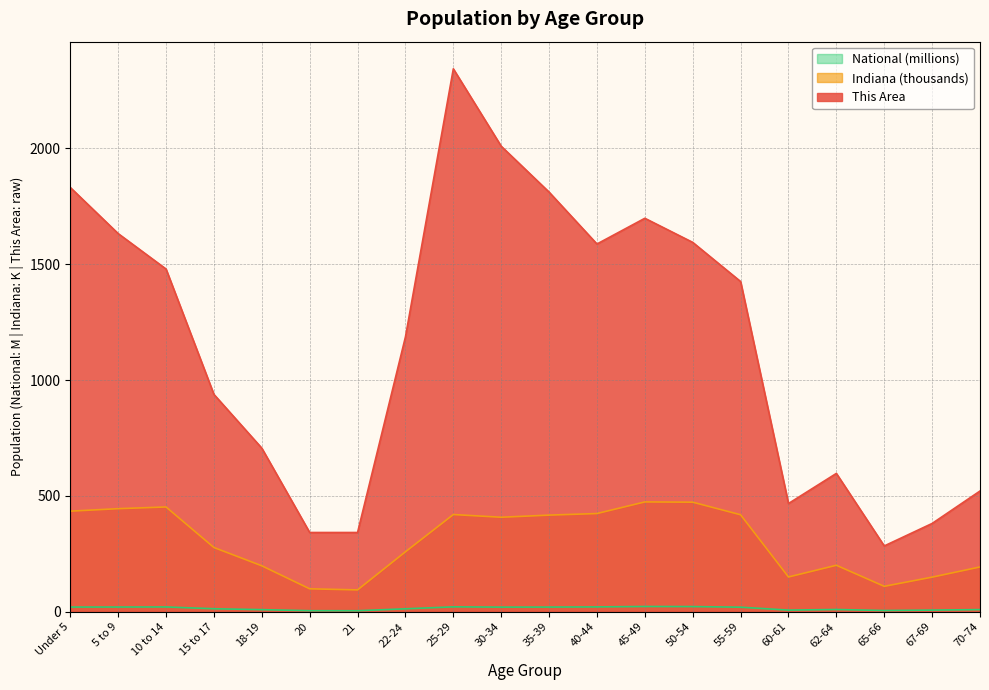

What is the average value of the This Area series?

1158.7